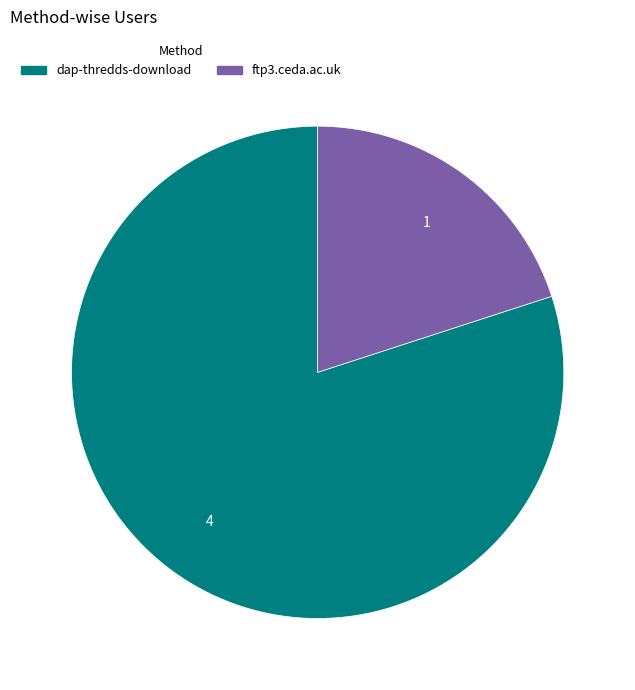

Is it true that dap-thredds-download is 80% of the pie?

True